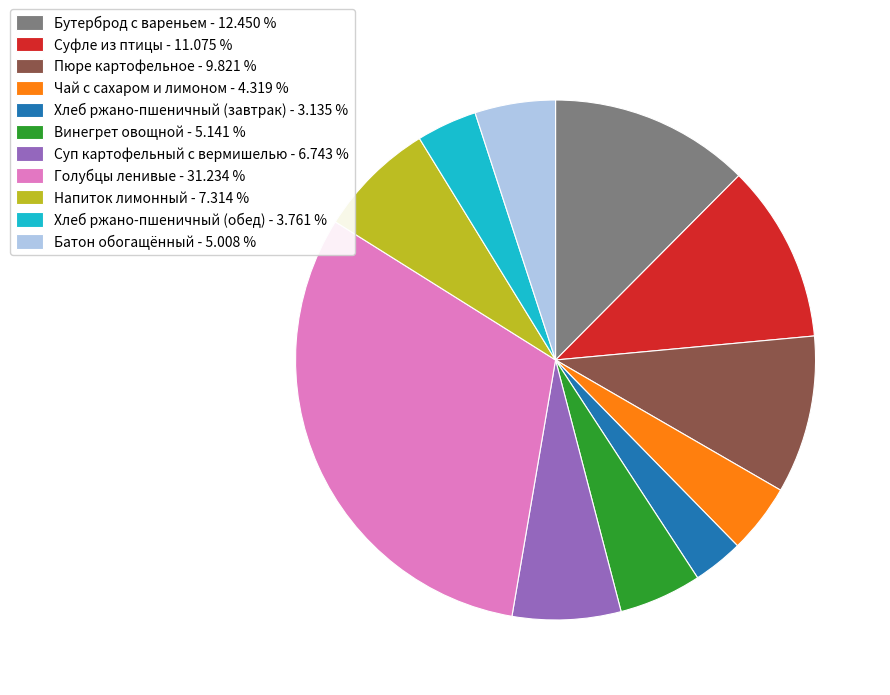

Is the sum of Чай с сахаром и лимоном and Суп картофельный с вермишелью greater than half?

No